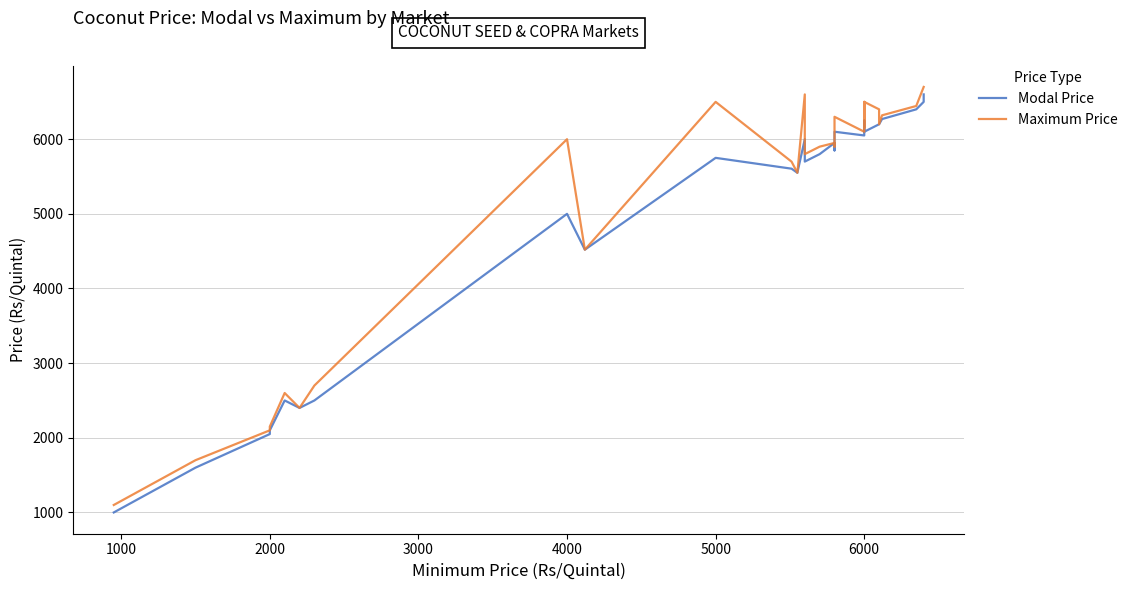

At how many categories does at least one series exceed 2638?

22